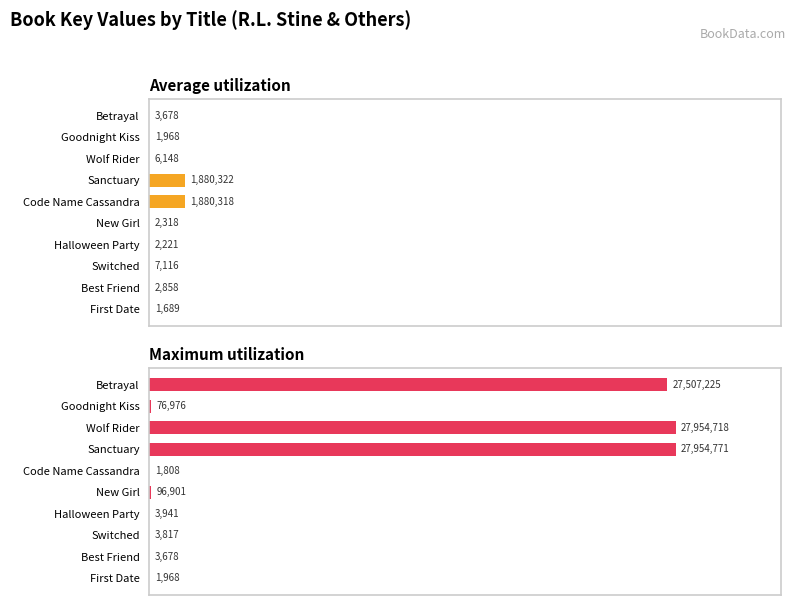

Does the chart contain stacked bars?

No